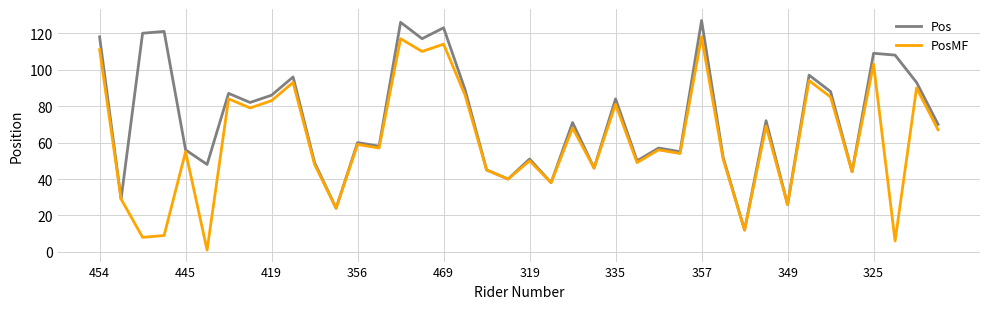

What is the highest value of the Pos series?

127